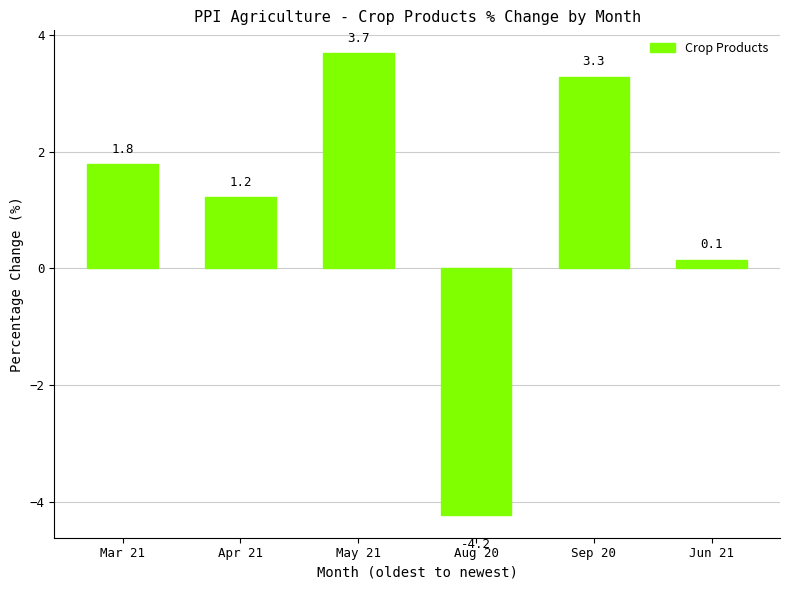

Where does the data first go above 1?

Mar 21